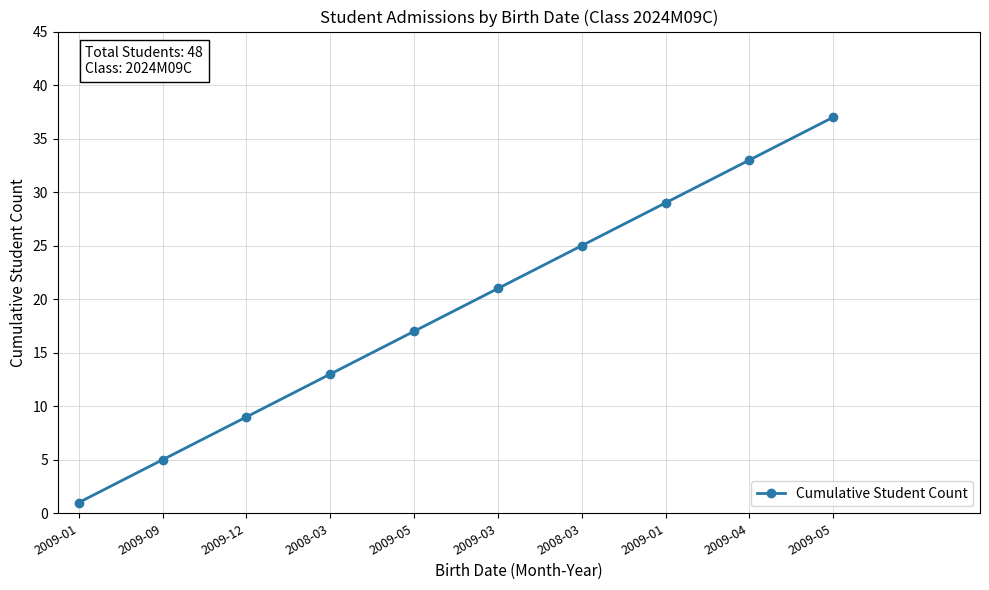

Rank the categories by value from lowest to highest.

2009-01, 2009-09, 2009-12, 2008-03, 2009-05, 2009-03, 2008-03, 2009-01, 2009-04, 2009-05